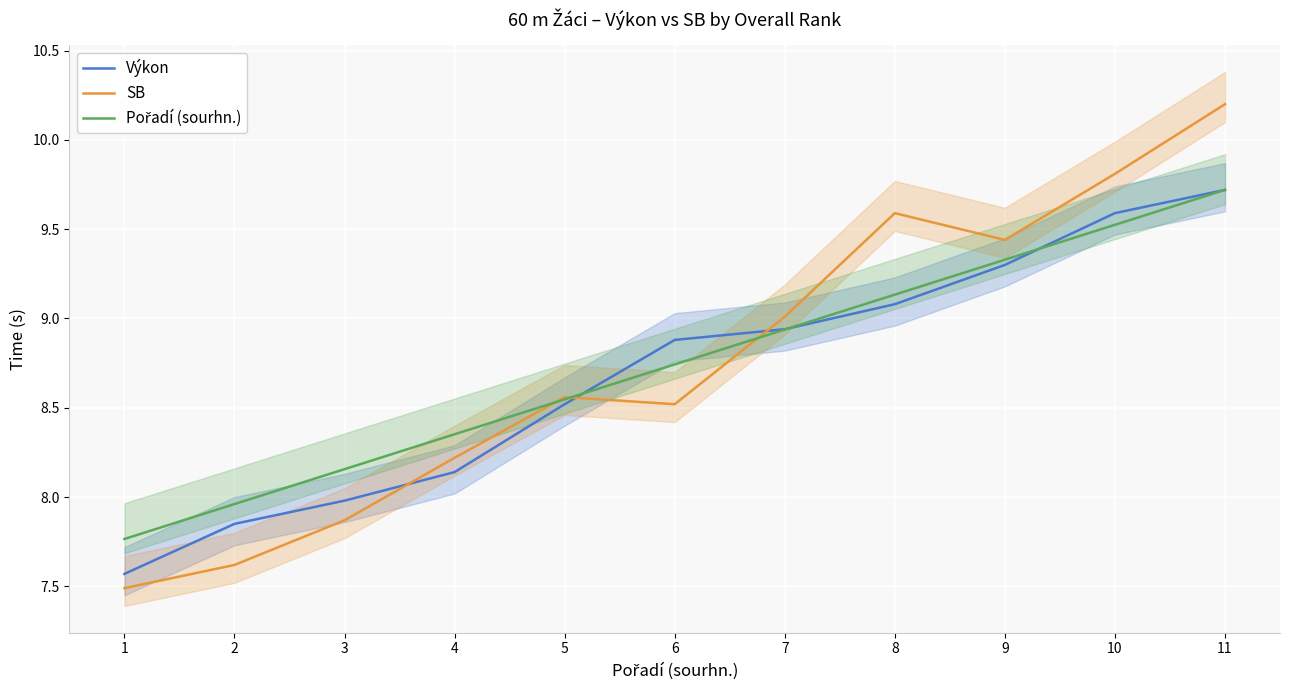

At how many categories does at least one series exceed 9?

5